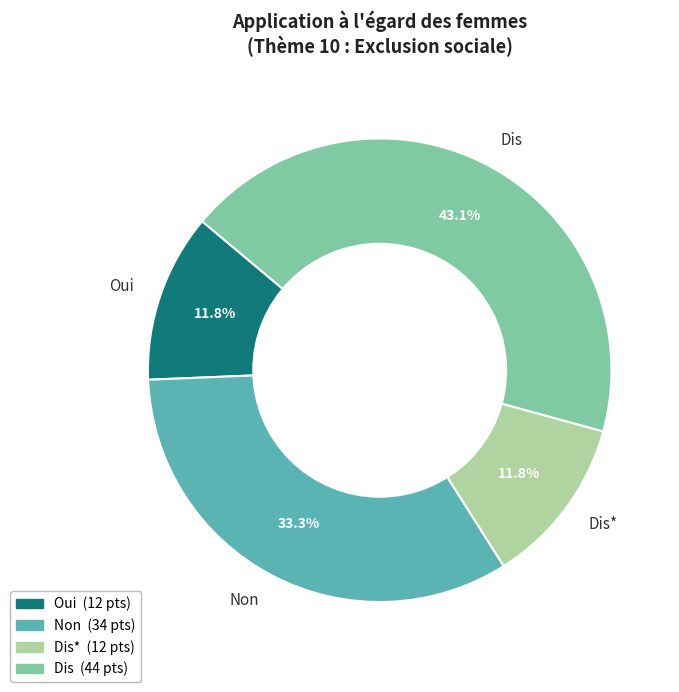

What portion of the pie excludes Dis*?

88.2%